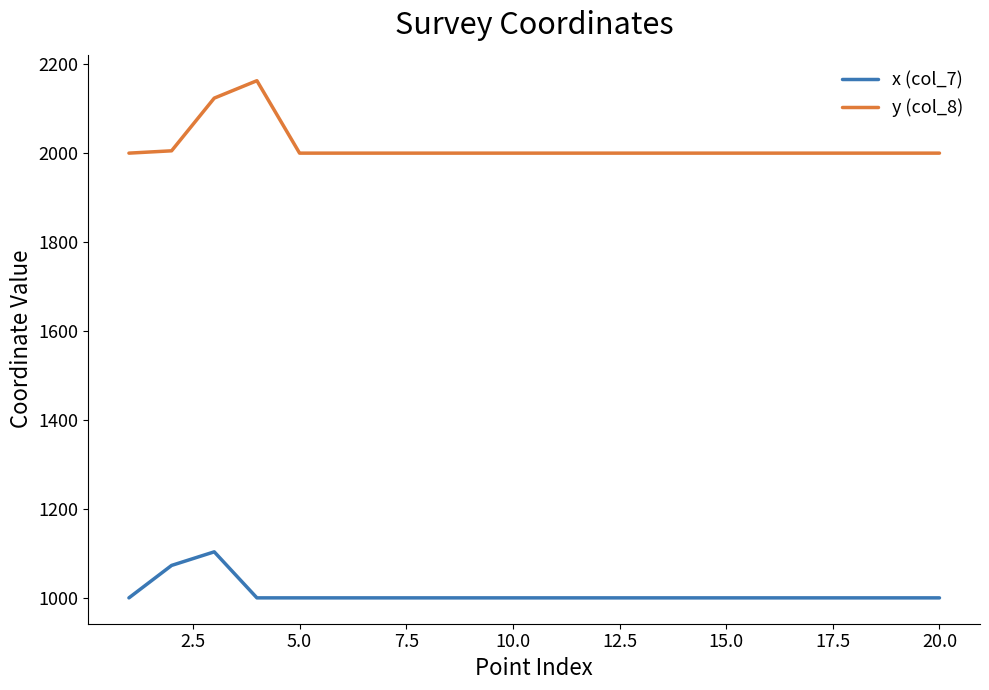

Which series has the largest range (max minus min)?

y (col_8)